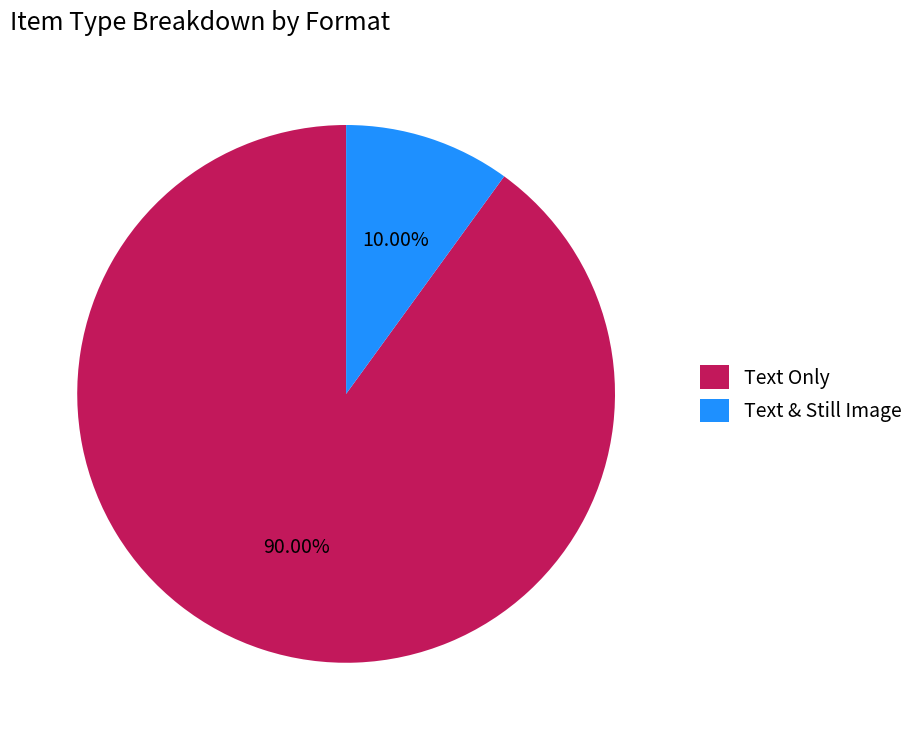

What is the smallest slice in the pie chart?

Text & Still Image